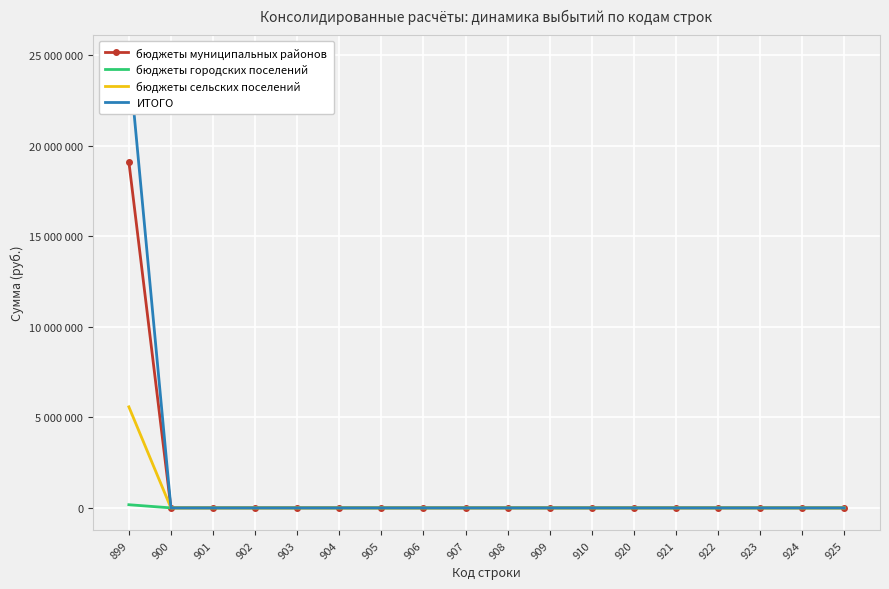

Reading left to right, list all the values displayed in this chart.

бюджеты муниципальных районов: 19121295.6	0.0	0.0	0.0	0.0	0.0	0.0	0.0	0.0	0.0	0.0	0.0	0.0	0.0	0.0	0.0	0.0	0.0
бюджеты городских поселений: 174567.4	0.0	0.0	0.0	0.0	0.0	0.0	0.0	0.0	0.0	0.0	0.0	0.0	0.0	0.0	0.0	0.0	0.0
бюджеты сельских поселений: 5582338.7	0.0	0.0	0.0	0.0	0.0	0.0	0.0	0.0	0.0	0.0	0.0	0.0	0.0	0.0	0.0	0.0	0.0
ИТОГО: 24878201.6	0.0	0.0	0.0	0.0	0.0	0.0	0.0	0.0	0.0	0.0	0.0	0.0	0.0	0.0	0.0	0.0	0.0